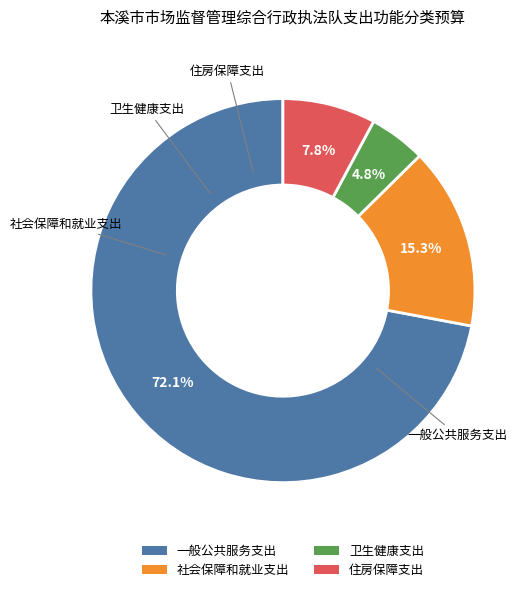

The 社会保障和就业支出 slice represents 27% of the pie. True or false?

False